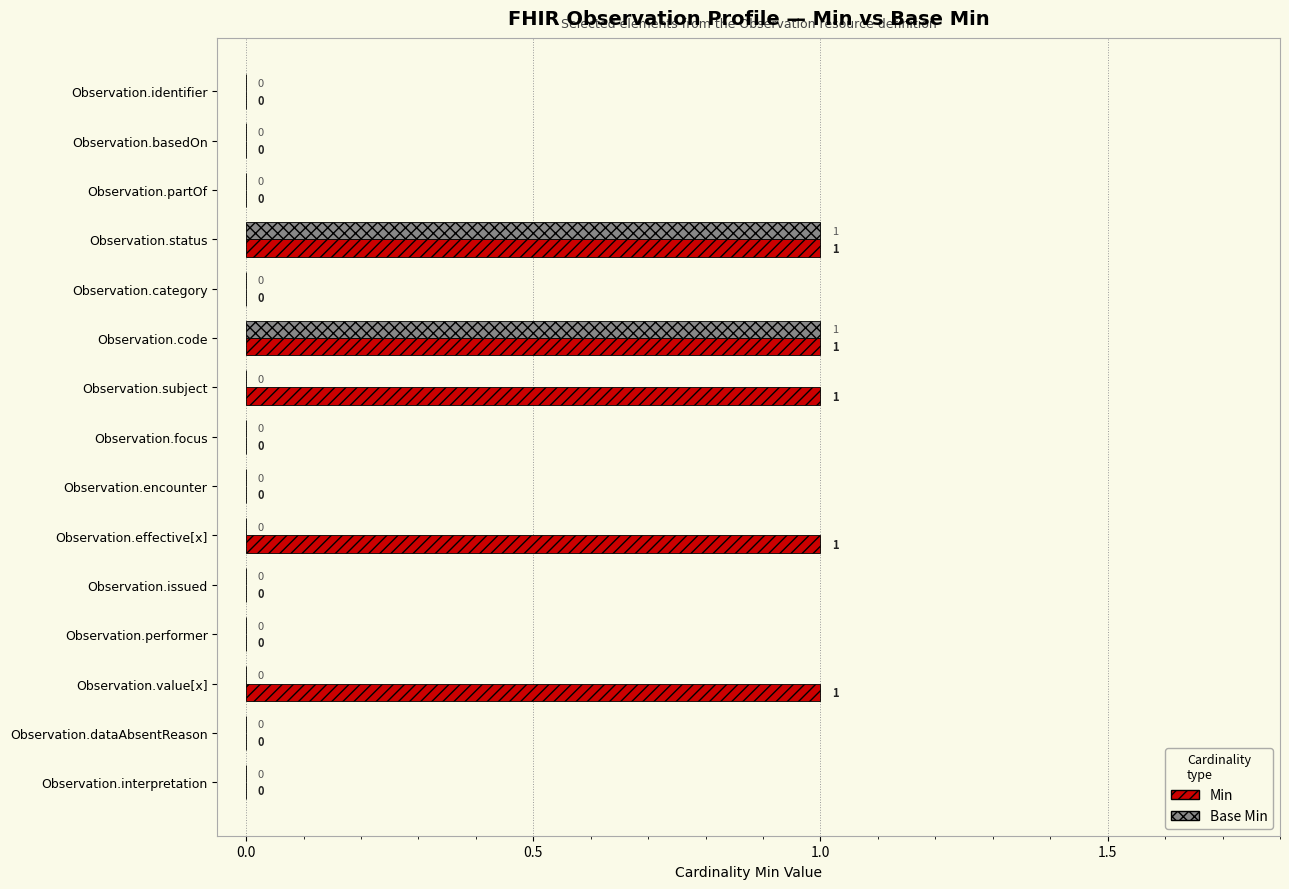

Which series has the largest total across all categories?

Min